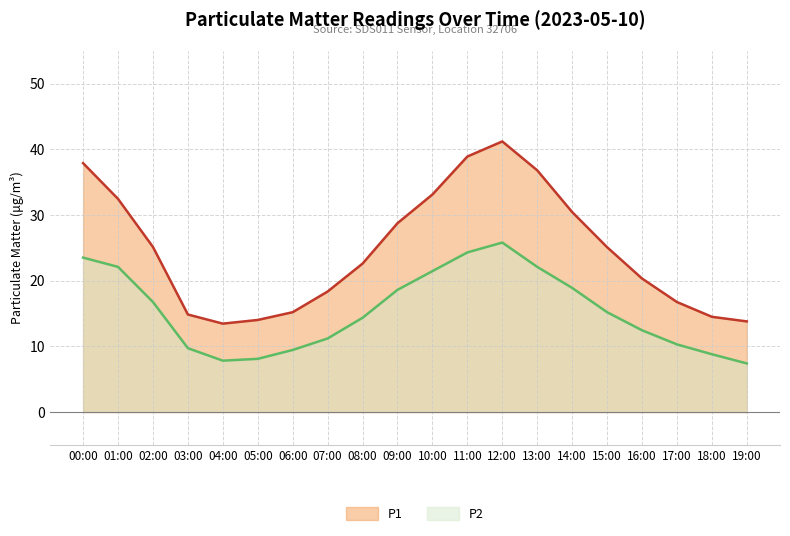

How many values in the P2 series exceed 15?

10